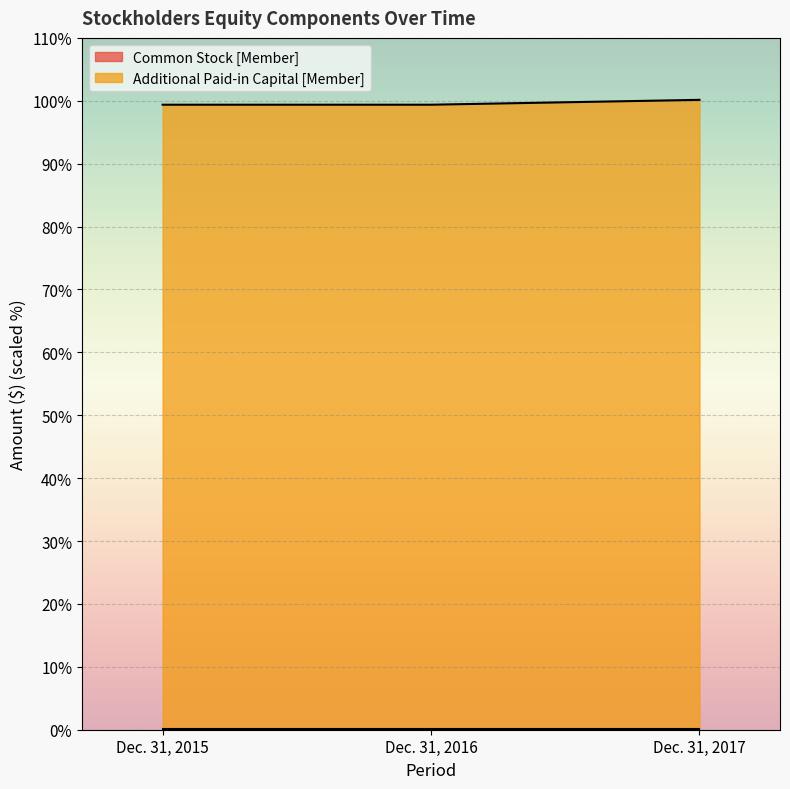

What is the value of the 2nd point from the left?

99.4